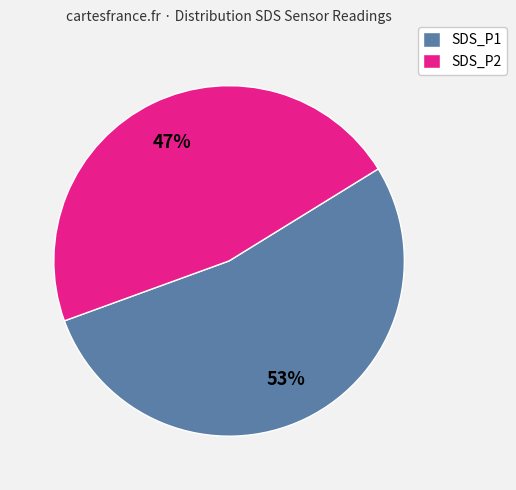

Which category has the biggest portion of the pie?

SDS_P1